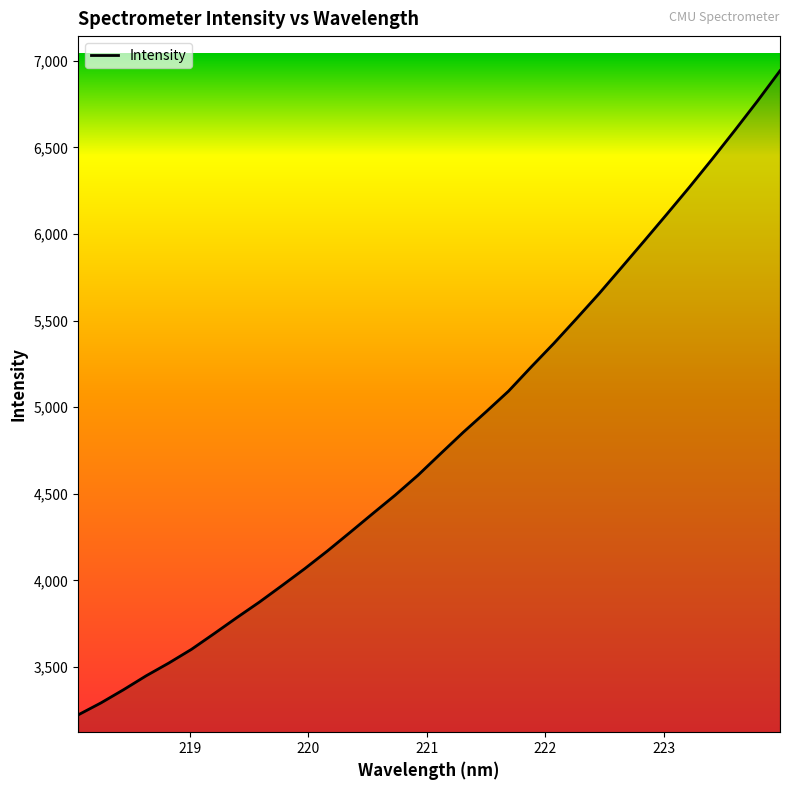

What is the smallest value displayed?

3223.4